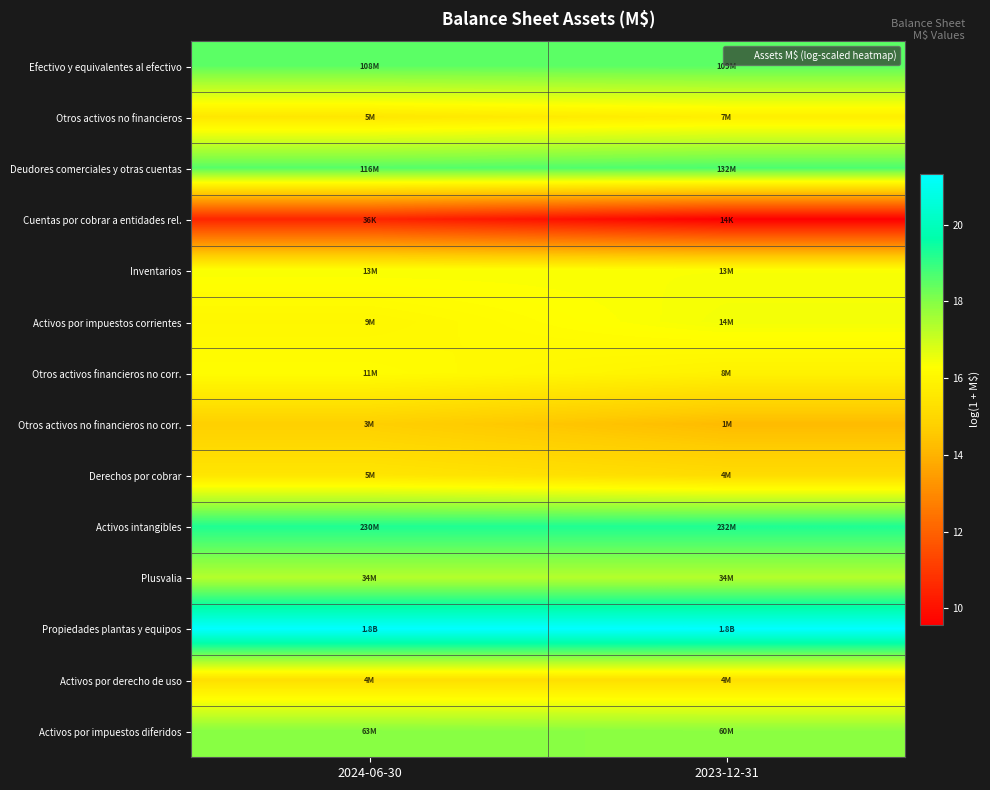

Reading left to right, what are all the values shown in this chart?

Efectivo y equivalentes al efectivo: 2024-06-30=18.5	2023-12-31=18.5
Otros activos no financieros: 2024-06-30=15.5	2023-12-31=15.8
Deudores comerciales y otras cuentas: 2024-06-30=18.6	2023-12-31=18.7
Cuentas por cobrar a entidades rel.: 2024-06-30=10.5	2023-12-31=9.6
Inventarios: 2024-06-30=16.4	2023-12-31=16.4
Activos por impuestos corrientes: 2024-06-30=16.0	2023-12-31=16.4
Otros activos financieros no corr.: 2024-06-30=16.2	2023-12-31=15.9
Otros activos no financieros no corr.: 2024-06-30=14.8	2023-12-31=14.2
Derechos por cobrar: 2024-06-30=15.5	2023-12-31=15.1
Activos intangibles: 2024-06-30=19.3	2023-12-31=19.3
Plusvalia: 2024-06-30=17.3	2023-12-31=17.3
Propiedades plantas y equipos: 2024-06-30=21.3	2023-12-31=21.3
Activos por derecho de uso: 2024-06-30=15.3	2023-12-31=15.3
Activos por impuestos diferidos: 2024-06-30=18.0	2023-12-31=17.9